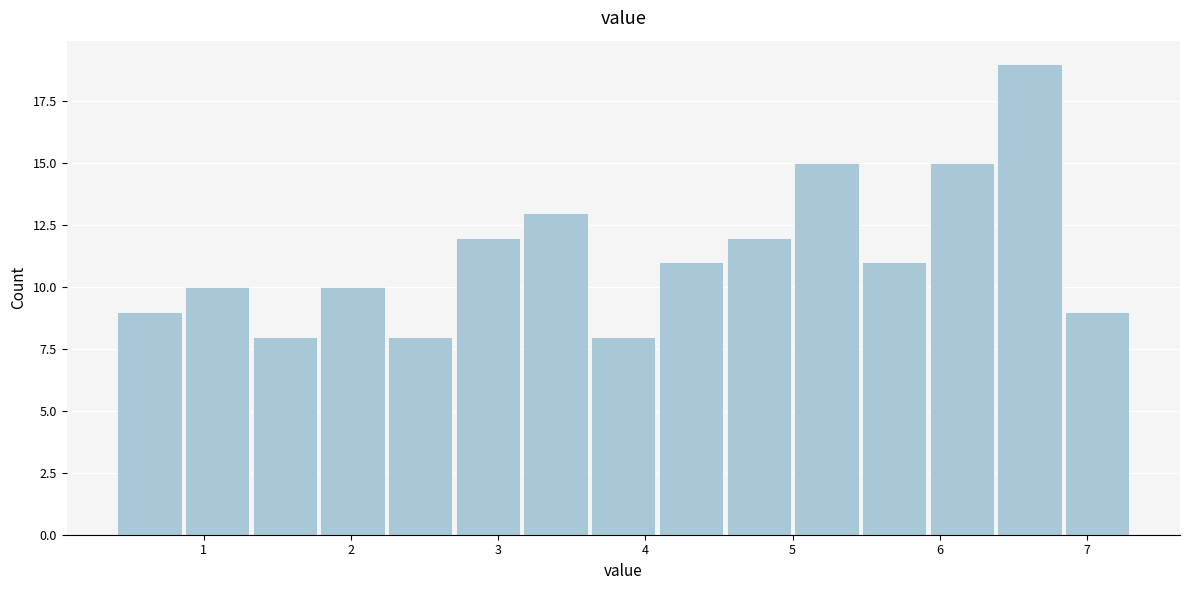

Over which range of the x-axis is the bar tallest?

6.38 to 6.84